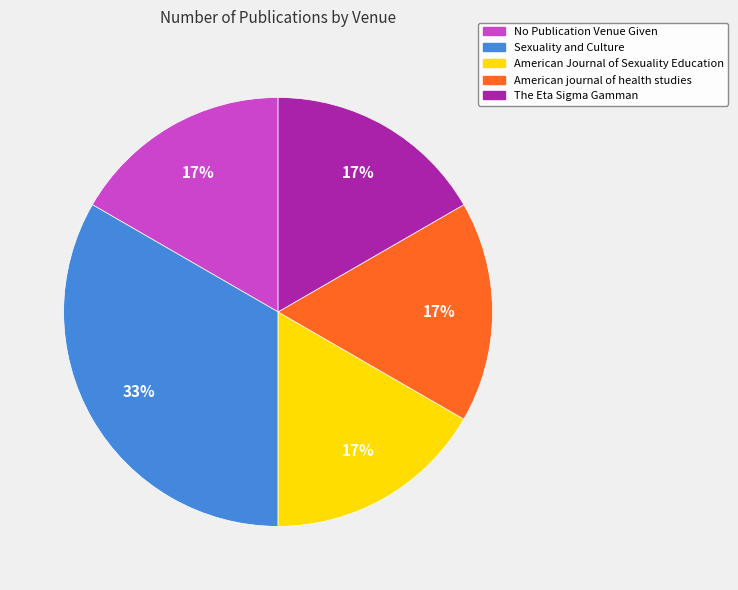

Is it true that Sexuality and Culture is 33% of the pie?

True